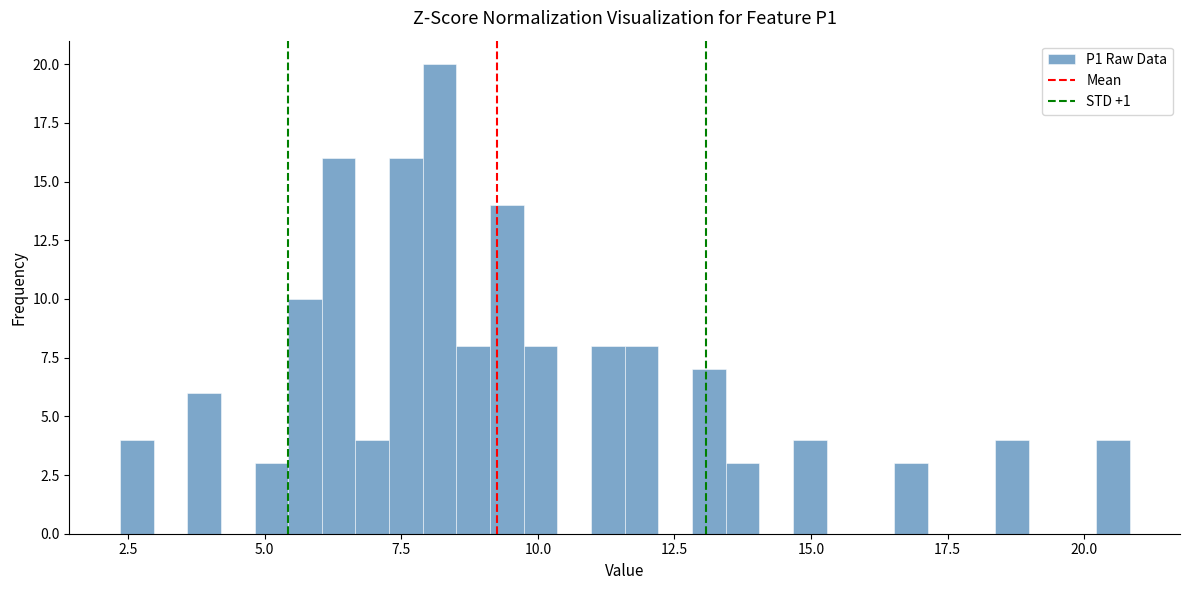

Read against the x-axis, roughly where is the centre of the tallest bar?

8.0